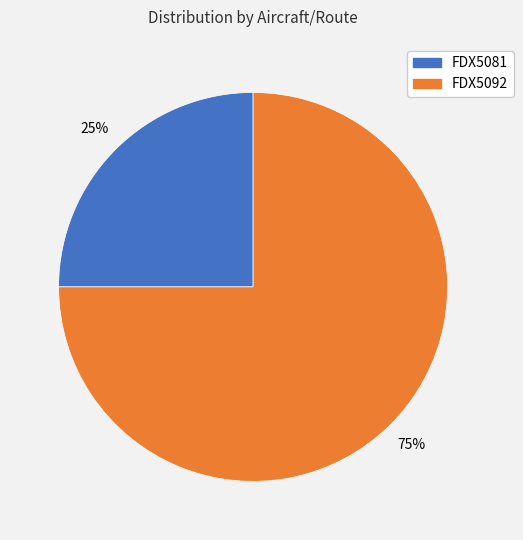

What is the ratio of the value at FDX5081 to the value at FDX5092?

0.3